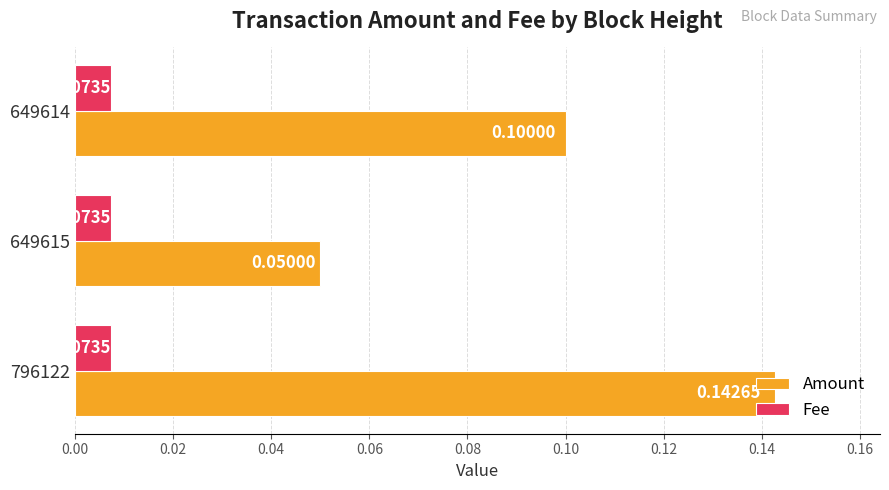

Rank the series by their maximum value, from highest to lowest.

Amount, Fee